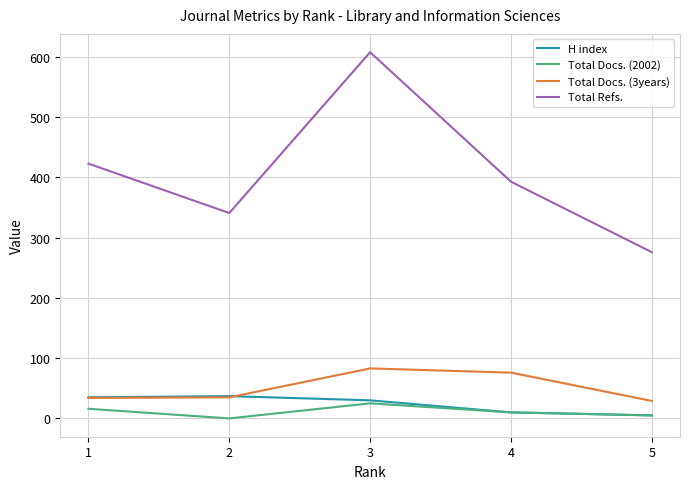

What is the total value across all series at 3?

746